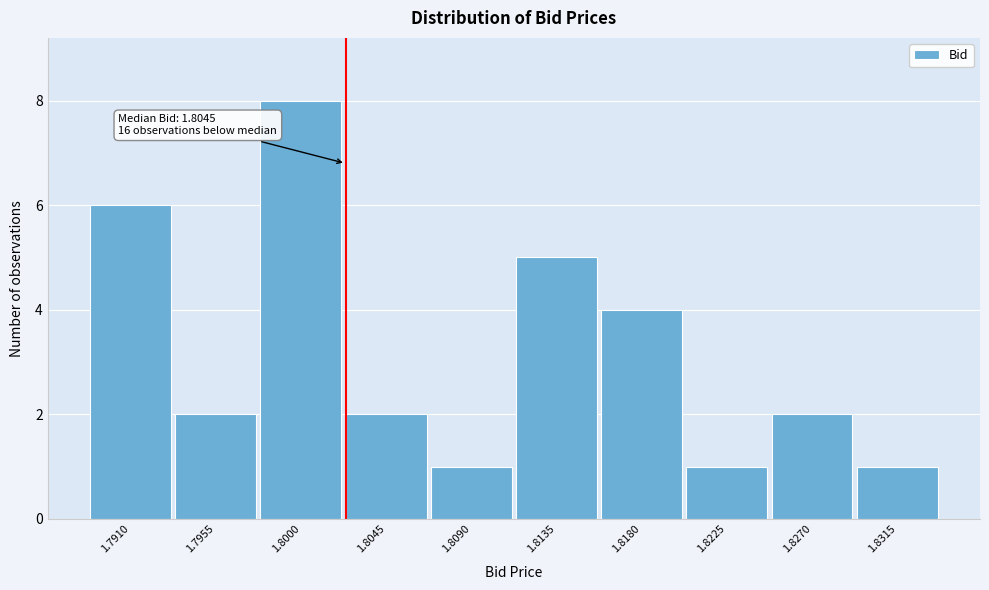

Reading left to right, extract all data points from this chart.

6	2	8	2	1	5	4	1	2	1